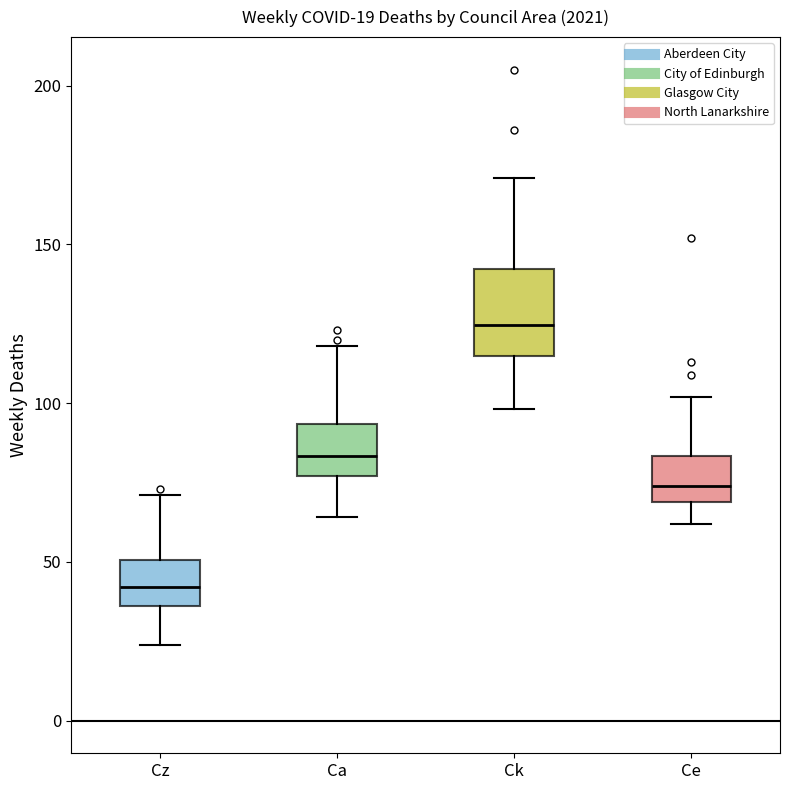

Comparing the boxes themselves (not the whiskers), which one is the tallest?

Ck